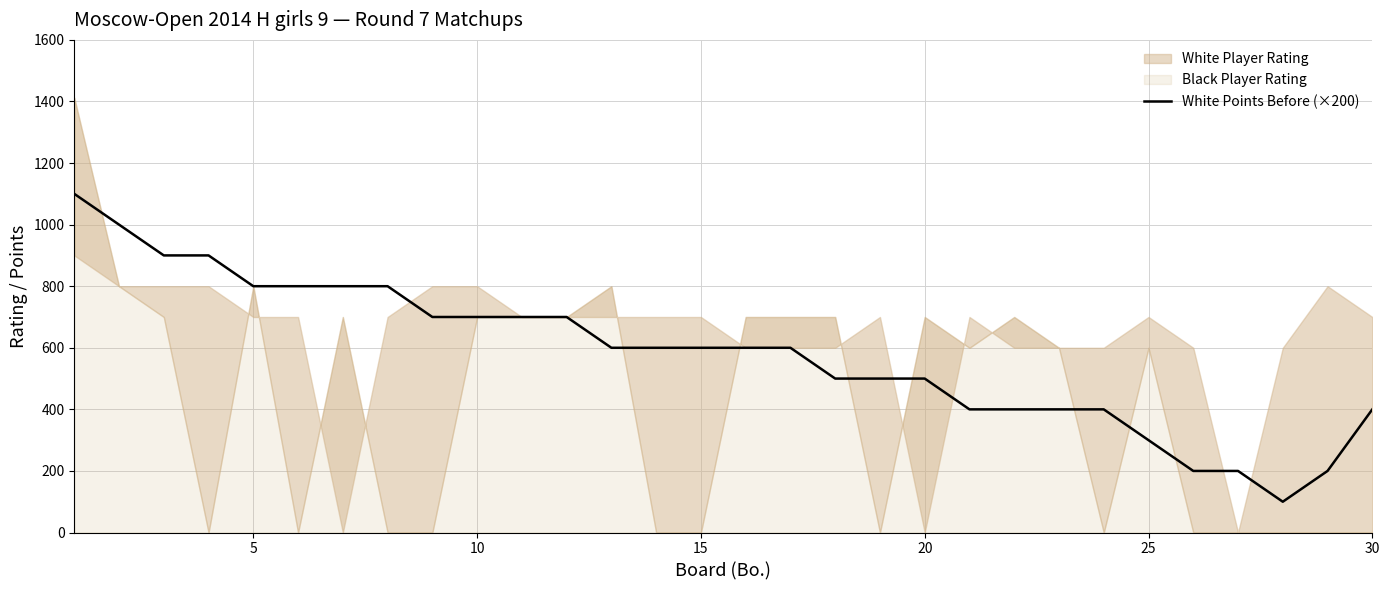

True or false: the data shows 409 at 15.

False